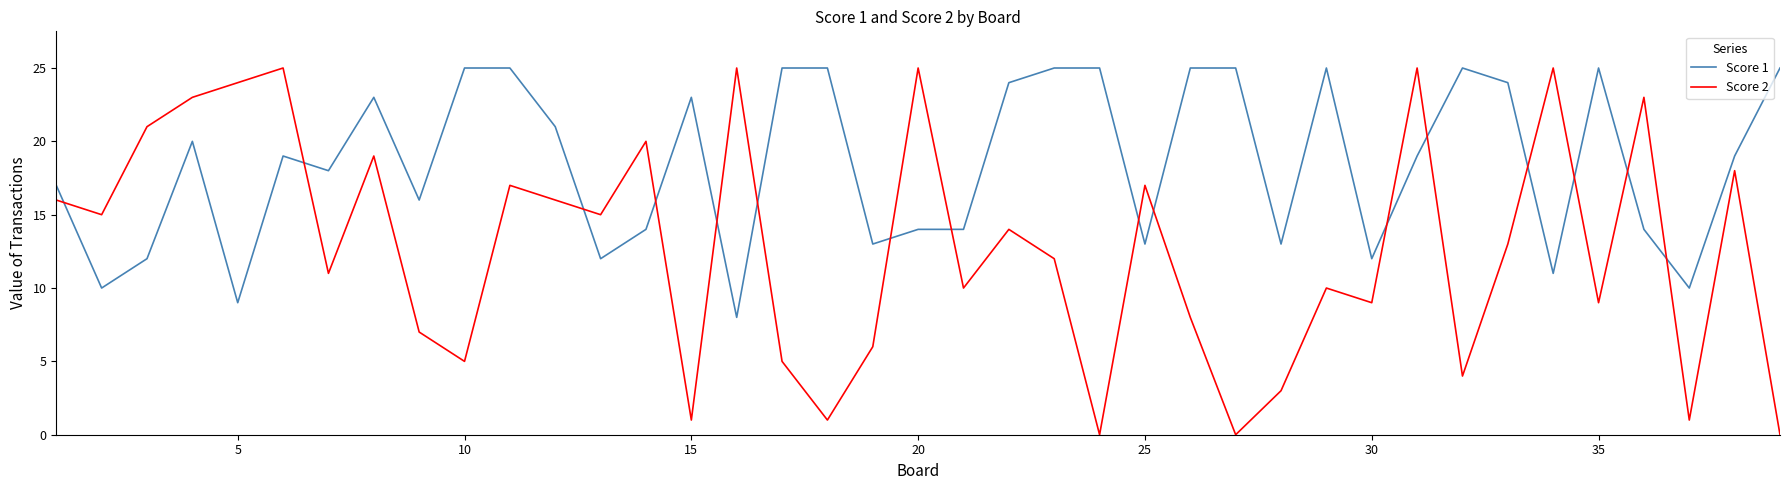

How many intersections are there between Score 2 and Score 1?

16